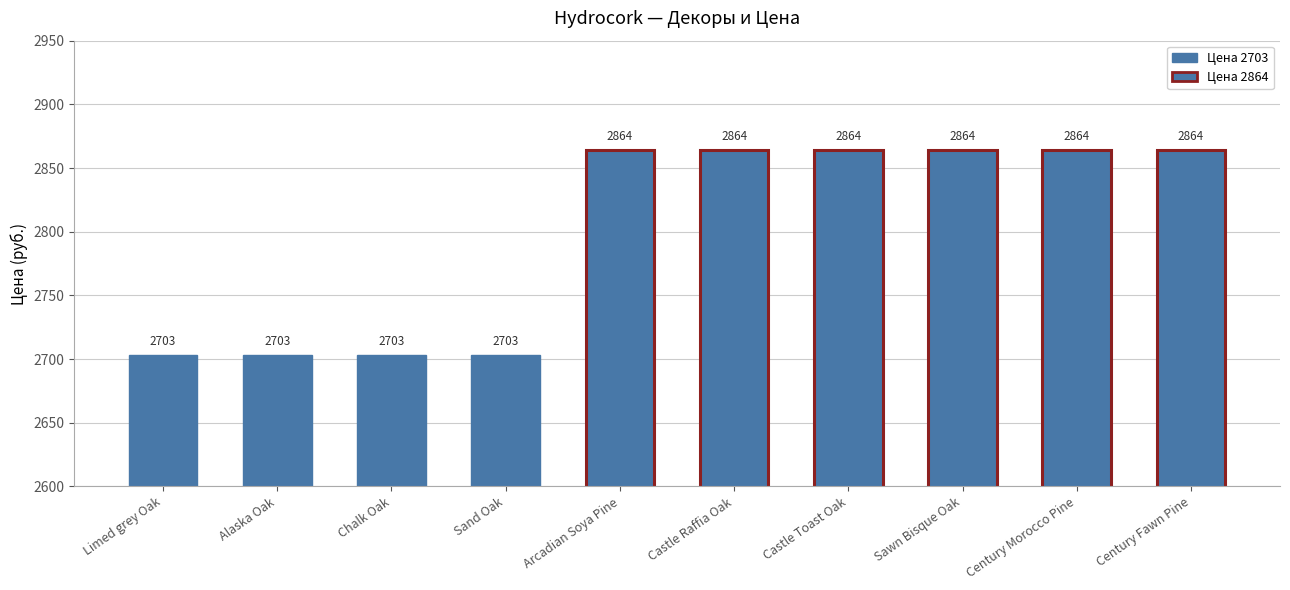

What is the smallest value displayed?

2703